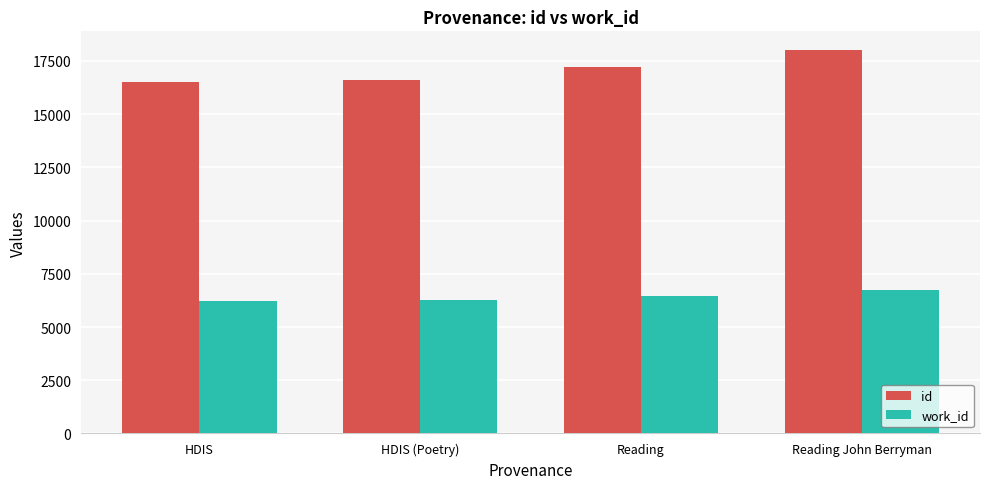

What is the label of the 4th bar from the right?

HDIS